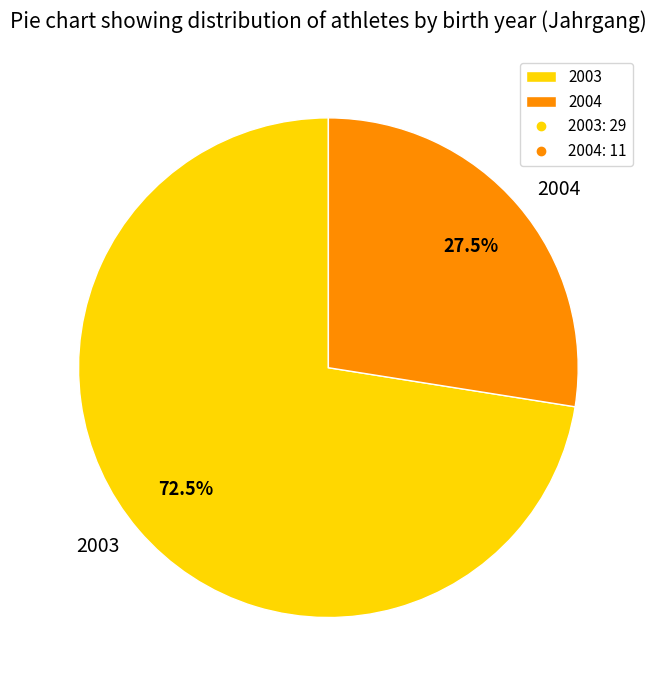

Is the sum of 2004 and 2003 greater than half?

Yes